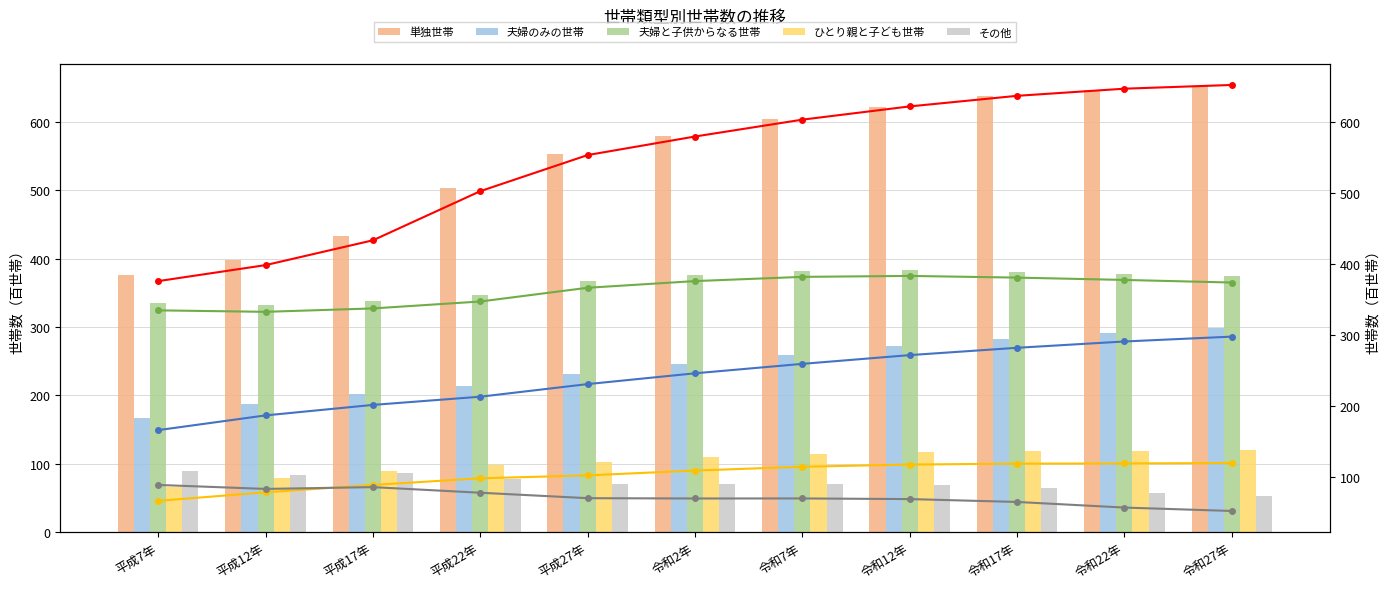

Rank the series at 令和17年 from highest to lowest value.

単独世帯, 夫婦と子供からなる世帯, 夫婦のみの世帯, ひとり親と子ども世帯, その他